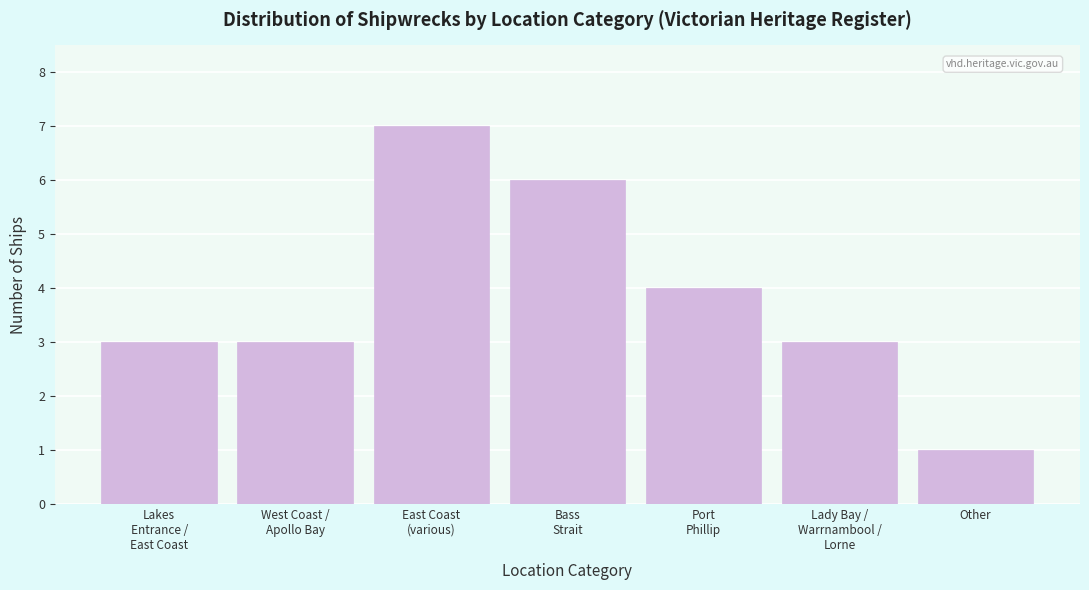

Reading left to right, what are all the values shown in this chart?

3	3	7	6	4	3	1